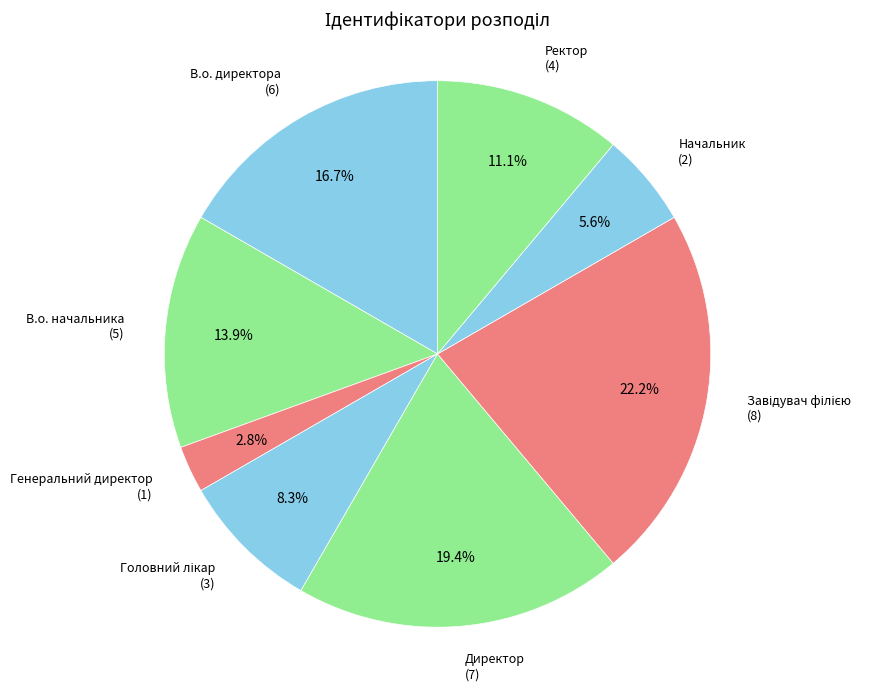

Count the number of slices in the pie.

8